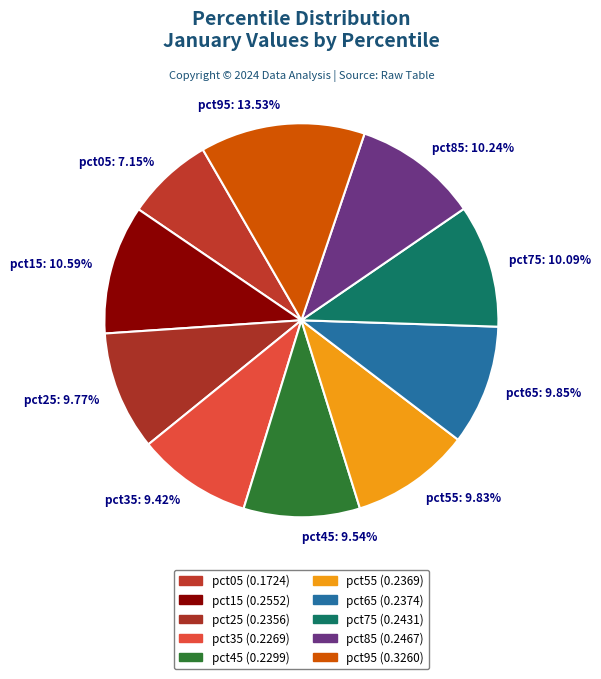

Combined, do pct55: 9.83% and pct75: 10.09% account for over 50%?

No